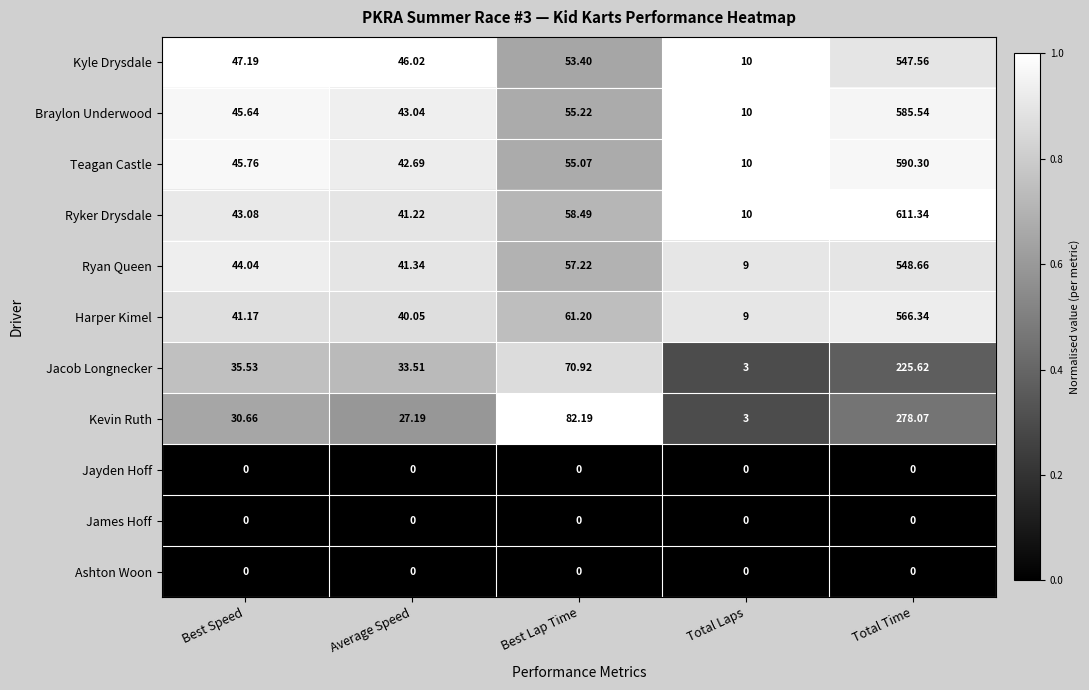

Is the value of Jacob Longnecker at Average Speed greater than the value of Harper Kimel at Total Laps?

Yes